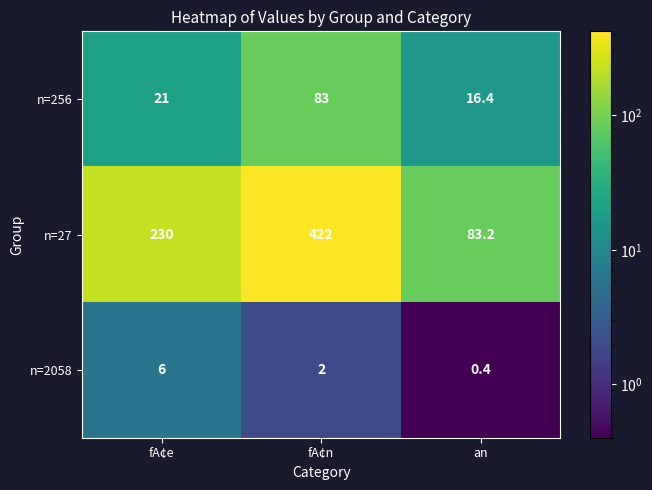

Read the n=27 value at an.

83.2